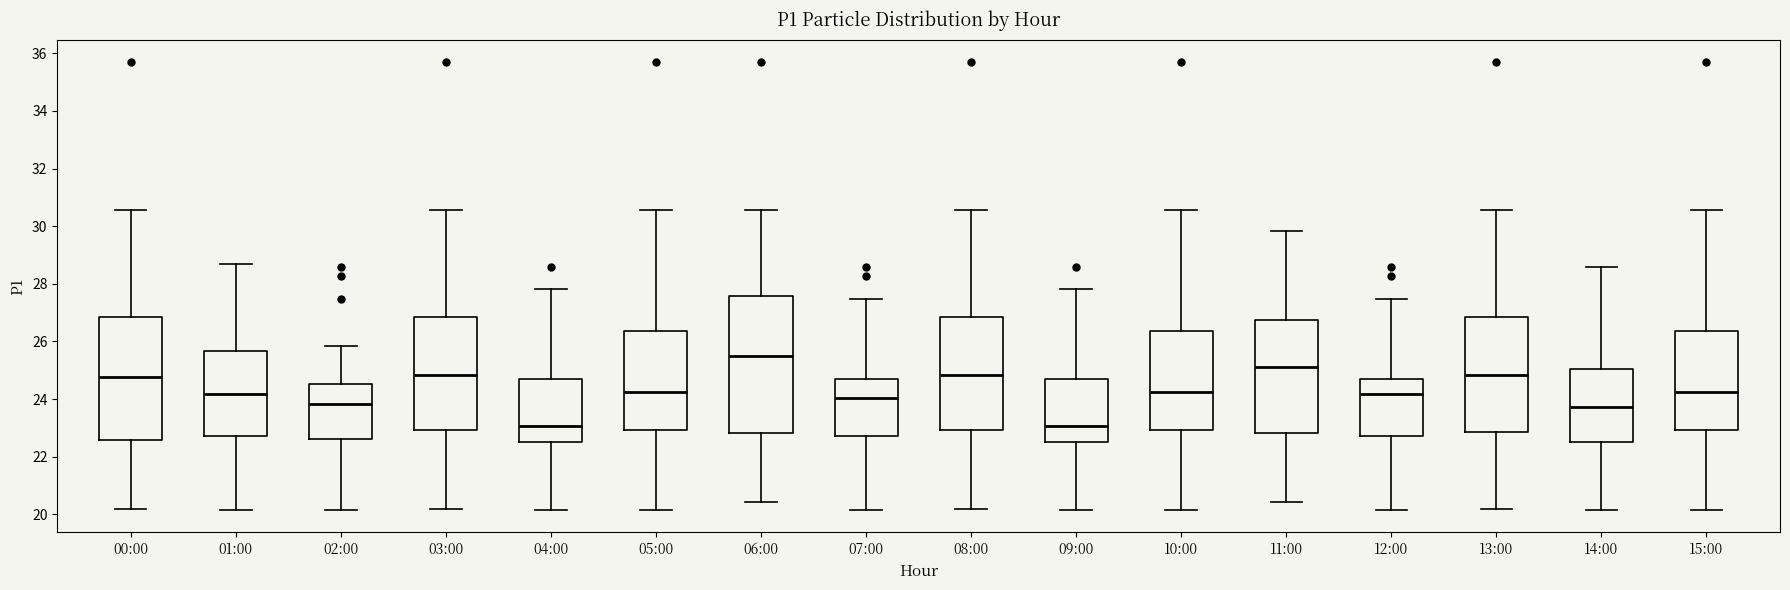

Where is the lower edge of the box for 10:00 on the y-axis? The values are not printed on the chart, so give them approximately, as read against the axis.

23.0